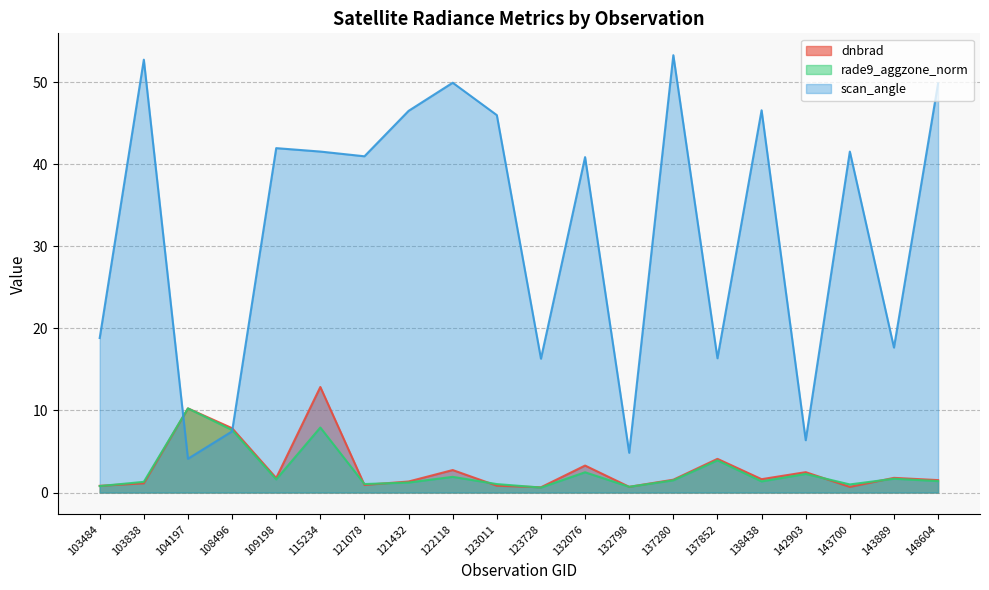

Reading right to left, what are all the values shown in this chart?

dnbrad: 1.5	1.8	0.7	2.5	1.6	4.1	1.6	0.7	3.3	0.6	0.8	2.7	1.3	0.9	12.9	1.8	7.8	10.3	1.1	0.8
rade9_aggzone_norm: 1.4	1.7	1.0	2.3	1.4	3.9	1.5	0.7	2.5	0.6	1.0	1.9	1.2	1.0	7.9	1.6	7.6	10.3	1.3	0.8
scan_angle: 49.9	17.7	41.6	6.4	46.6	16.4	53.3	4.8	40.9	16.3	46.0	50.0	46.5	41.0	41.6	42.0	7.5	4.1	52.8	18.8